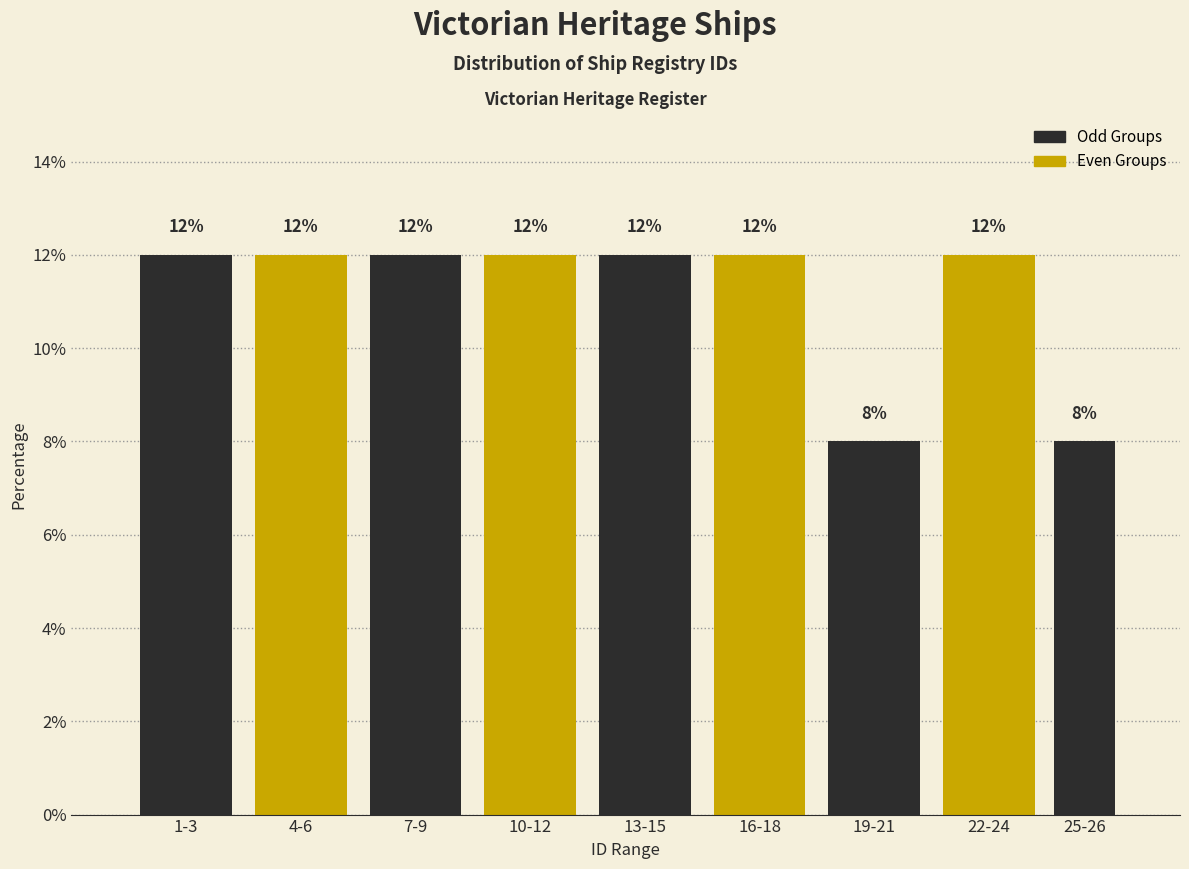

Reading left to right, list all the values displayed in this chart.

12	12	12	12	12	12	8	12	8